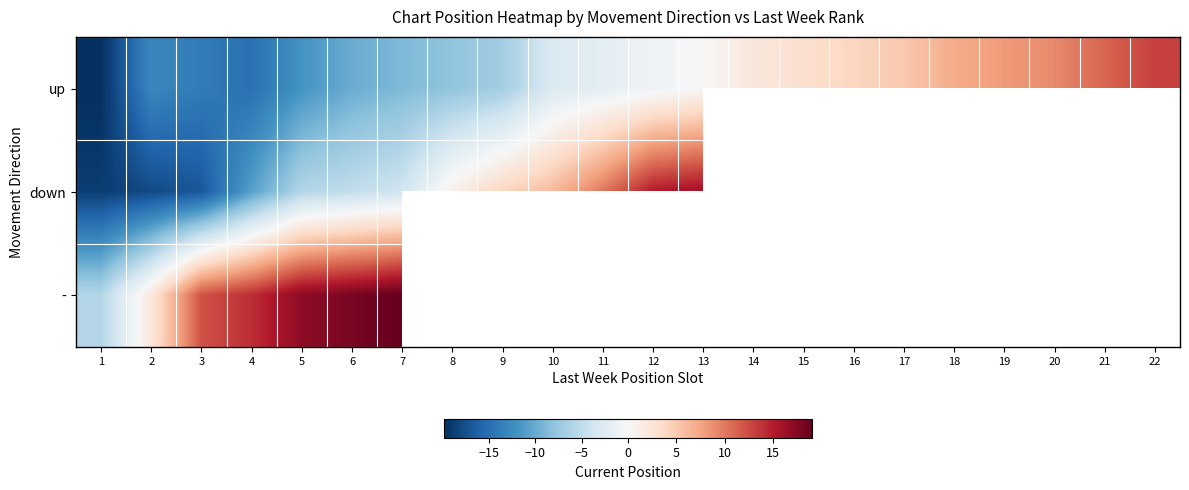

What value does the up series have at 14?

2.1